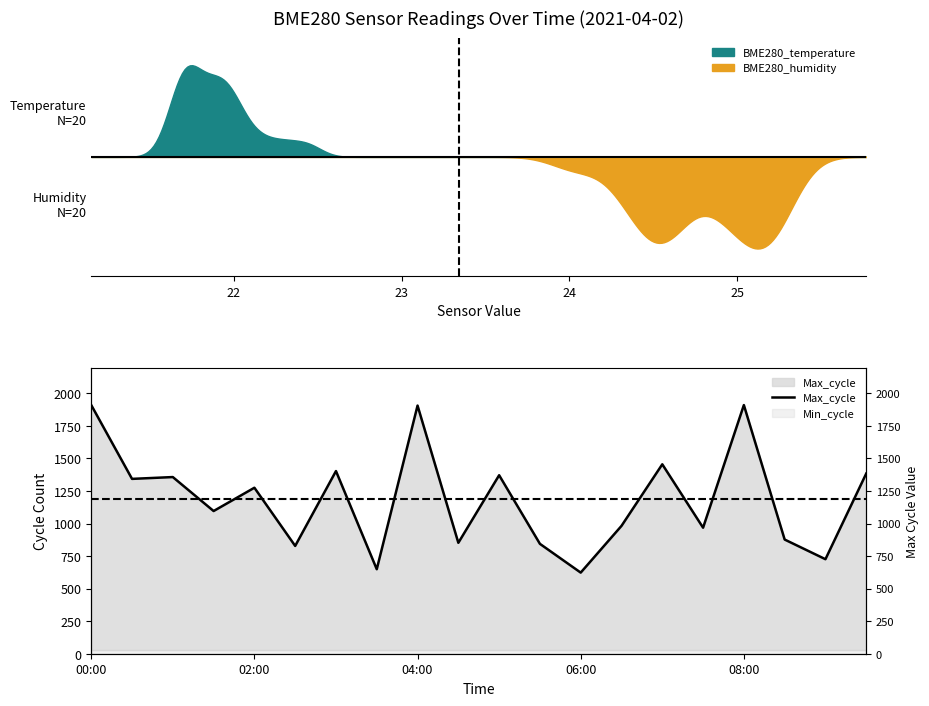

How many values exceed 1275?

9